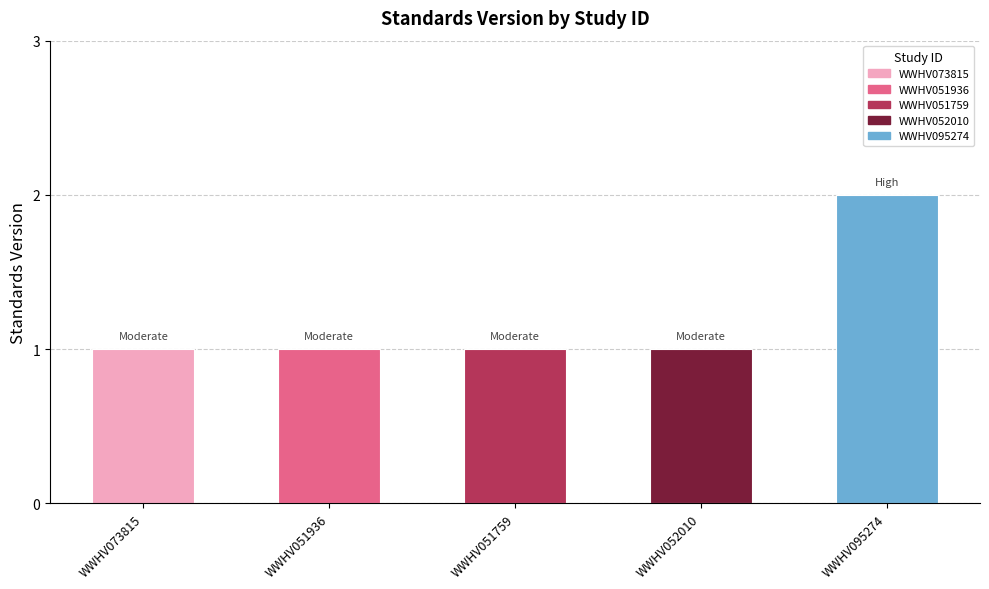

What is the change in value from WWHV051759 to WWHV095274?

+1